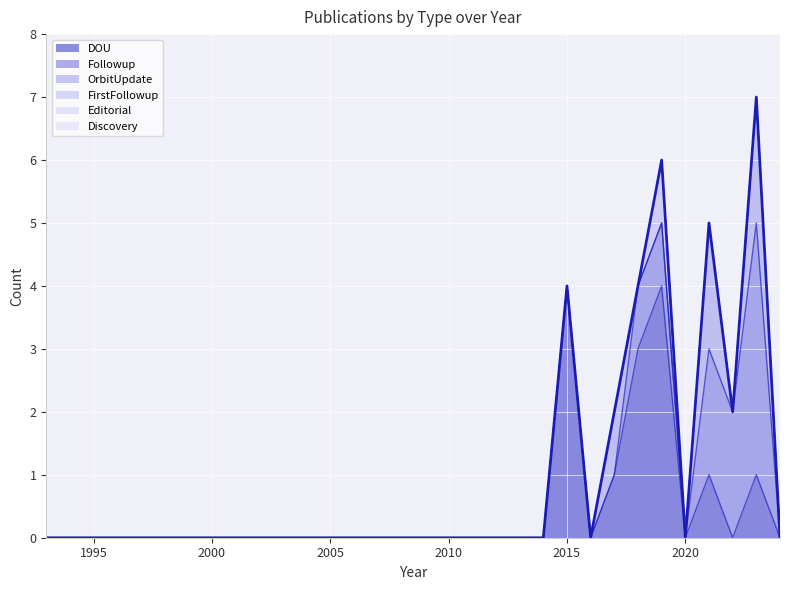

List the series in order of their peak value, highest first.

DOU, Followup, OrbitUpdate, FirstFollowup, Editorial, Discovery